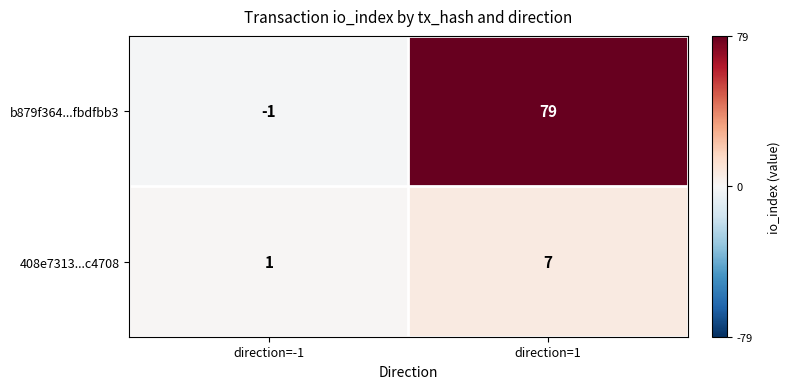

Reading left to right, list all the values displayed in this chart.

b879f364...fbdfbb3: direction=-1=-1	direction=1=79
408e7313...c4708: direction=-1=1	direction=1=7